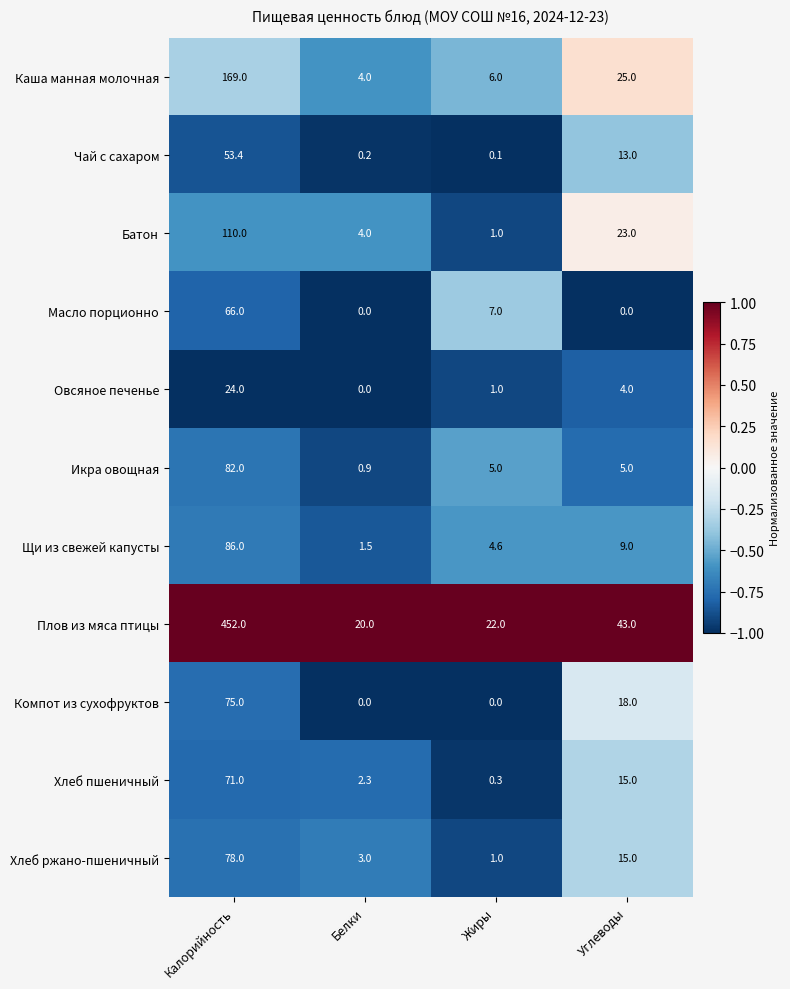

The Каша манная молочная series shows 297.4 at Калорийность. True or false?

False